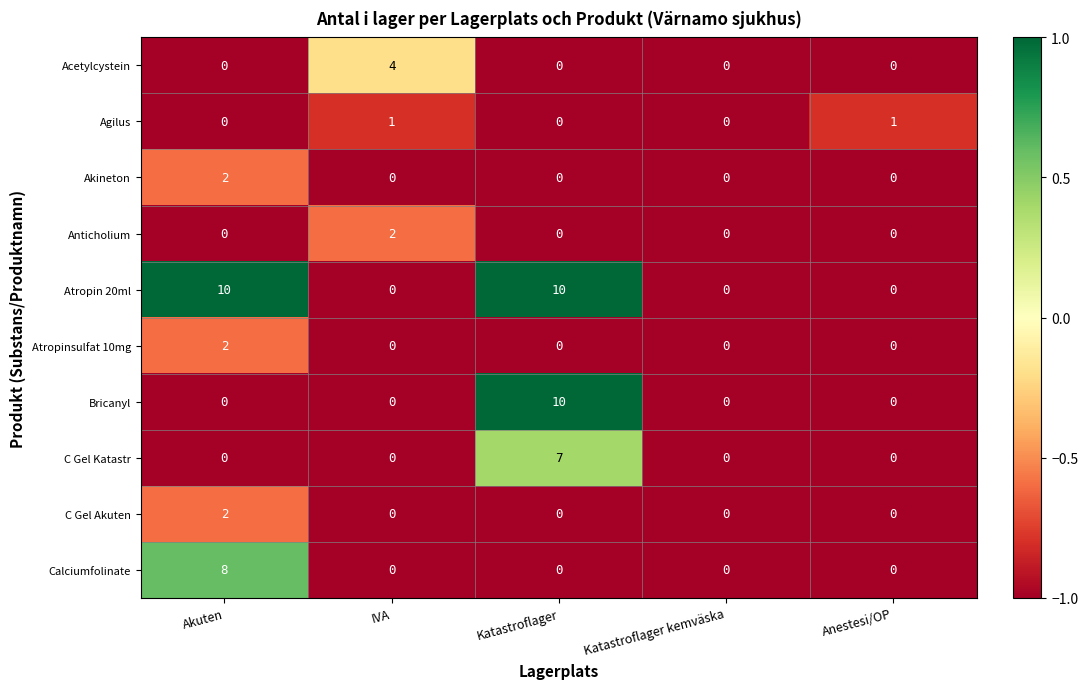

Count the Atropinsulfat 10mg values in the range 0 to 1.

4